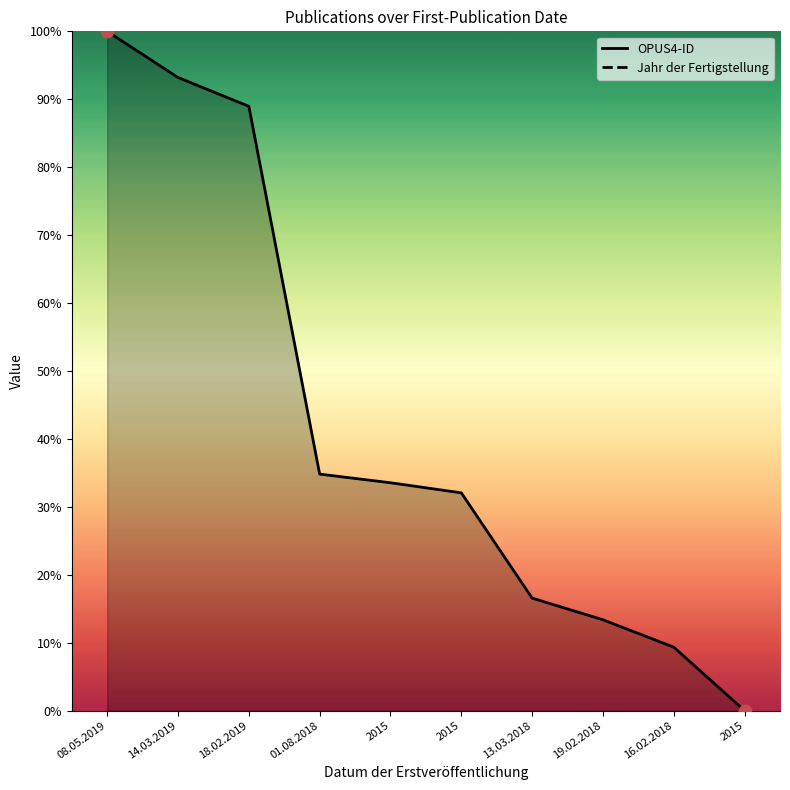

Which series contains the highest Y value?

OPUS4-ID